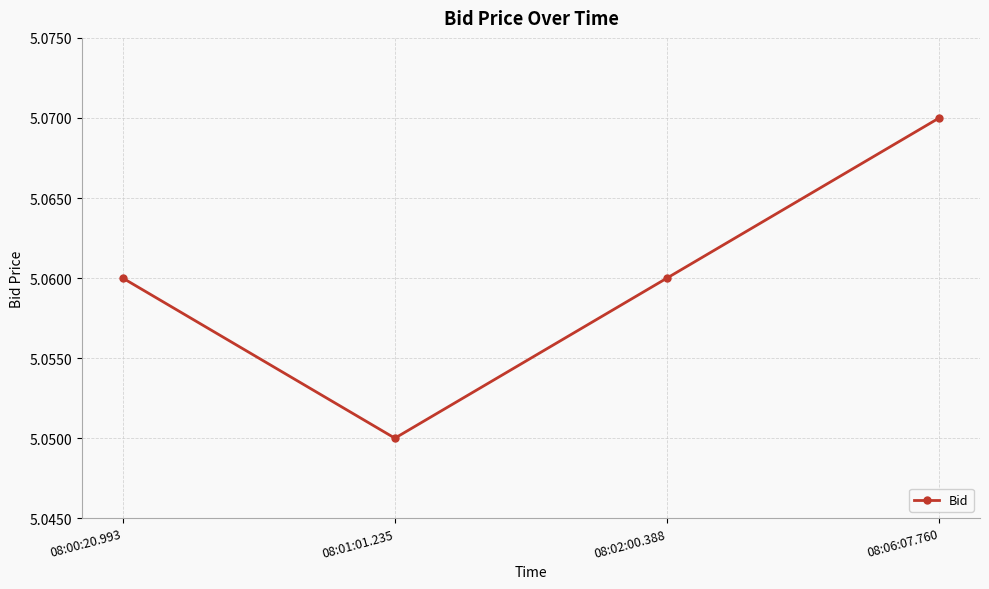

Where is the first local minimum?

08:01:01.235